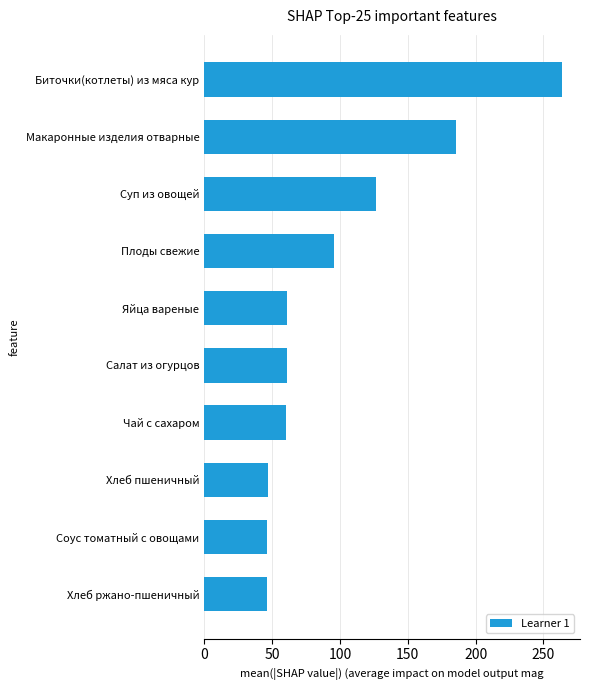

What is the minimum value shown in the chart?

46.0